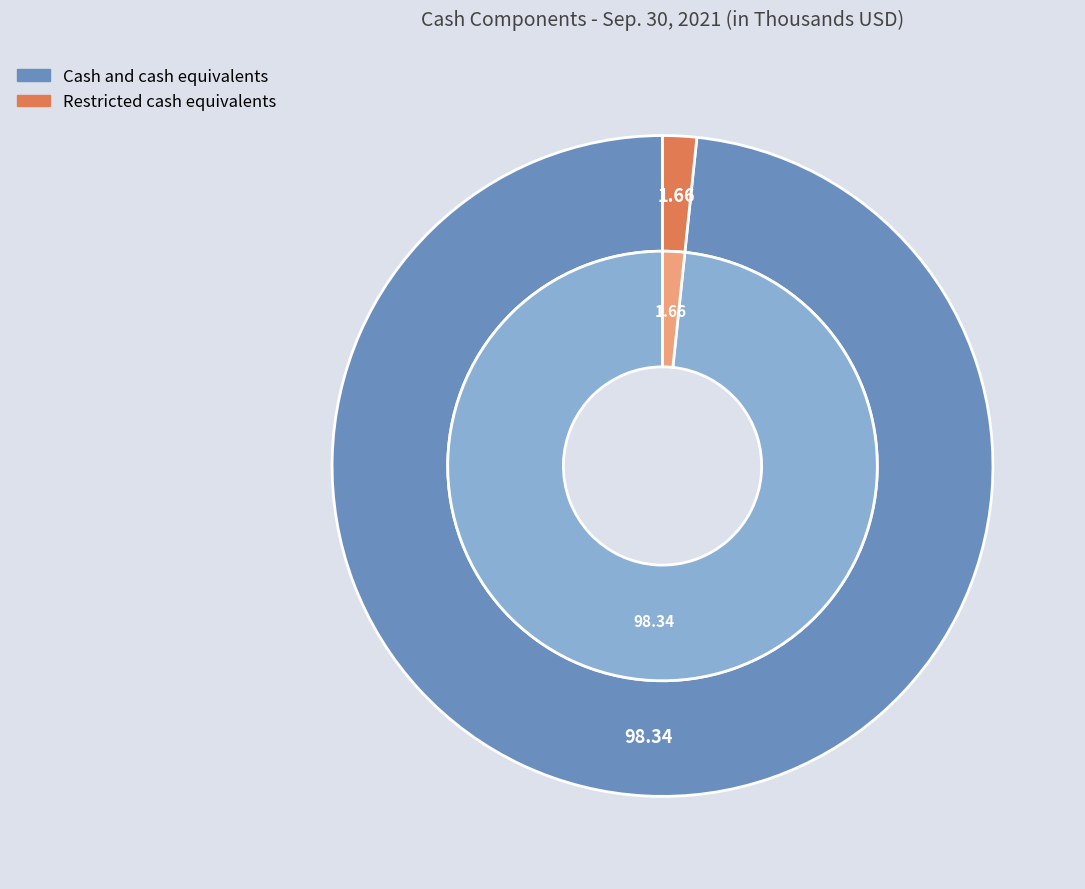

Approximately how many times larger is the value at Cash and cash equivalents compared to Restricted cash equivalents?

59.3